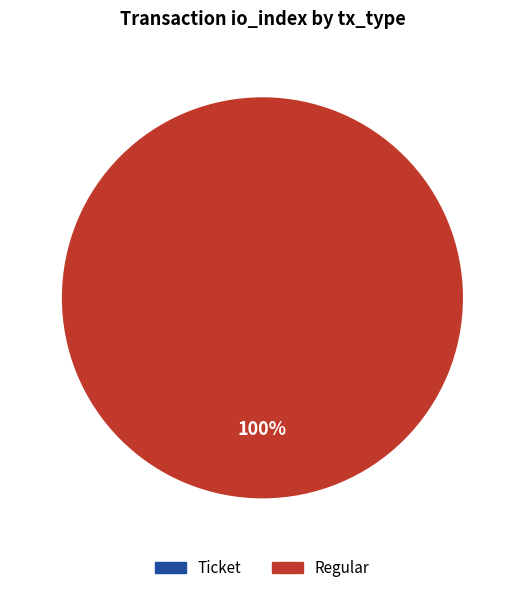

Rank the categories by value from highest to lowest.

Regular, Ticket